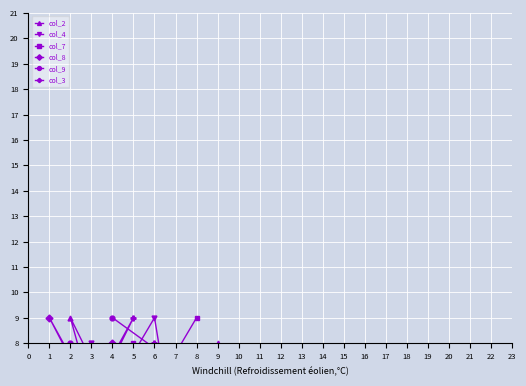

Which series has the largest range (max minus min)?

col_2